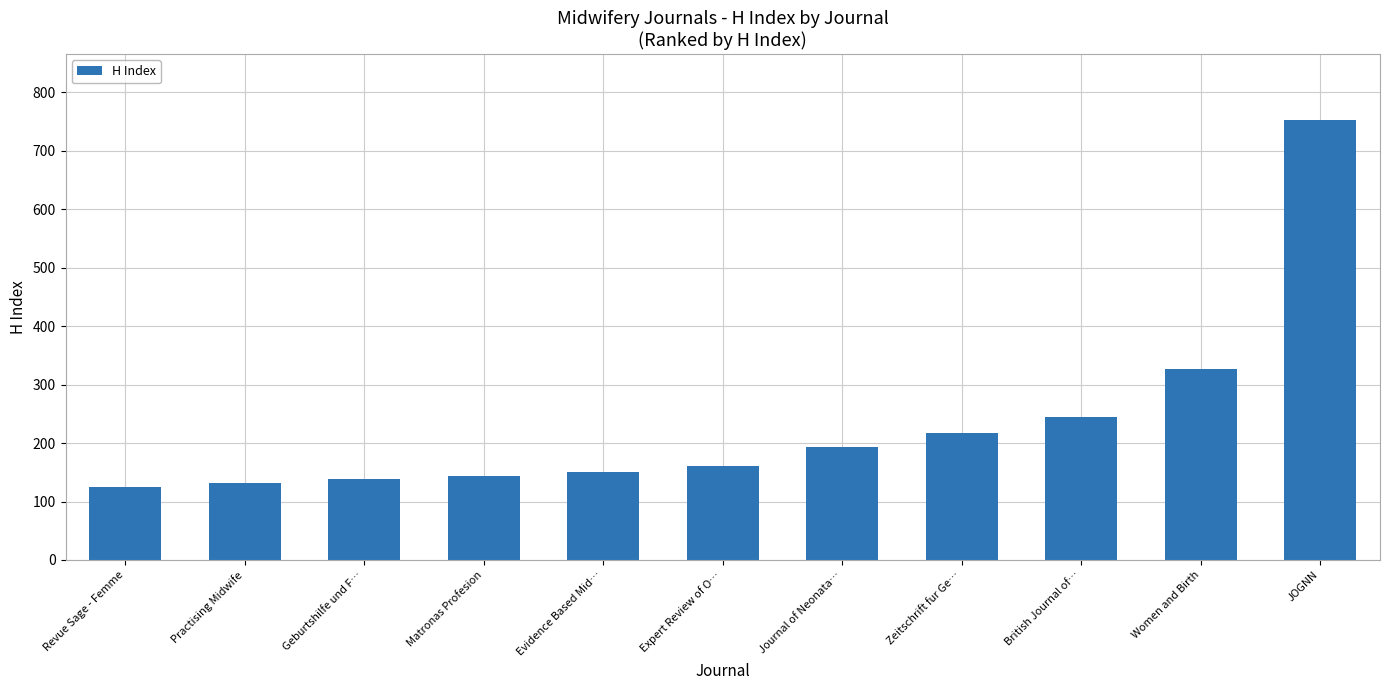

How many bars are there in total?

11